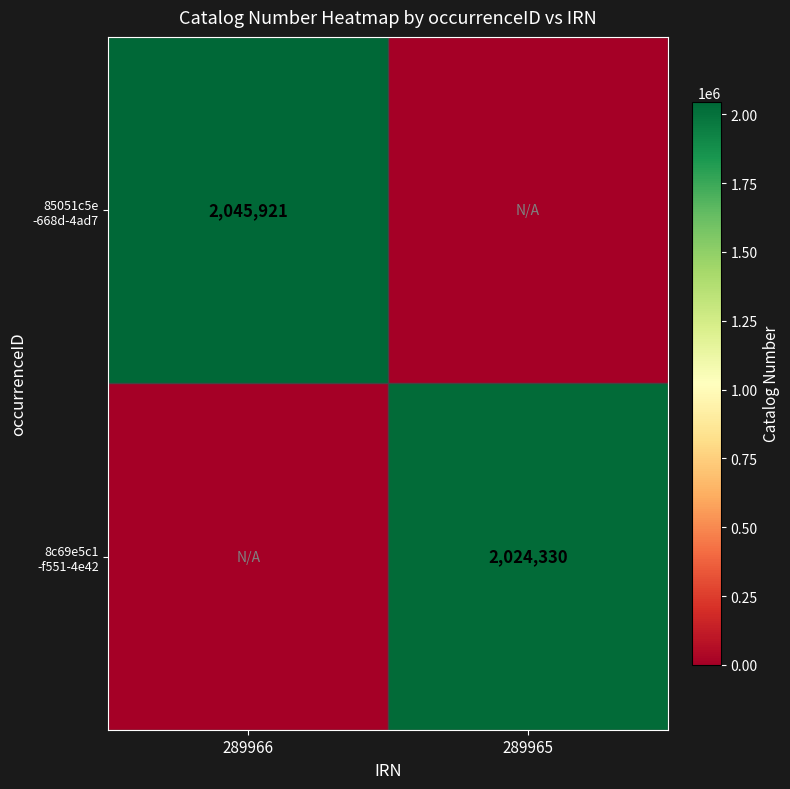

True or false: 85051c5e -668d-4ad7 has a value of 2045921 at 289966.

True